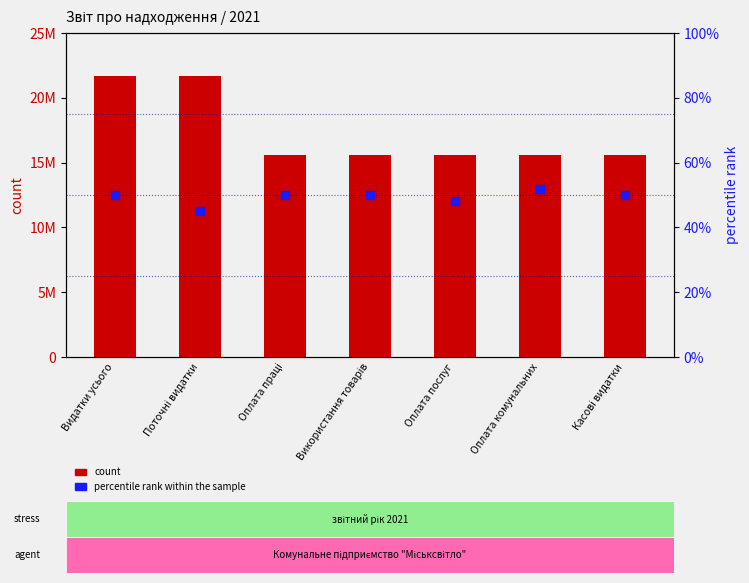

Which series reaches the minimum Y coordinate?

percentile rank within the sample